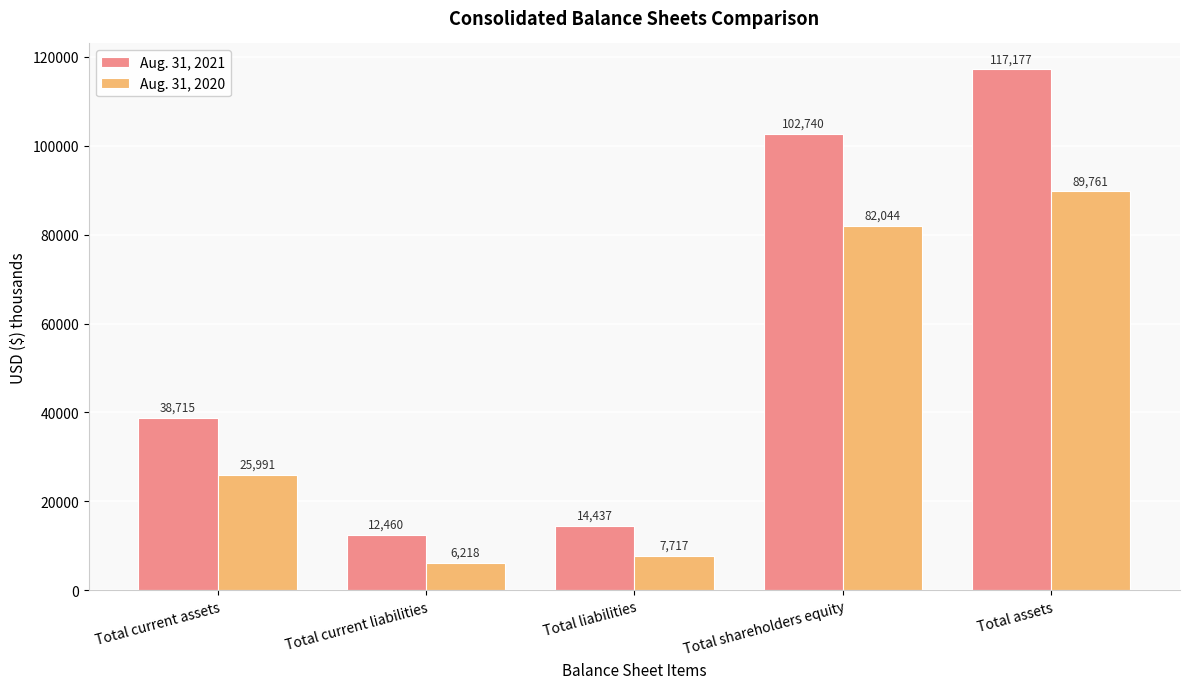

Reading right to left, extract all data points from this chart.

Aug. 31, 2021: Total assets=117177	Total shareholders equity=102740	Total liabilities=14437	Total current liabilities=12460	Total current assets=38715
Aug. 31, 2020: Total assets=89761	Total shareholders equity=82044	Total liabilities=7717	Total current liabilities=6218	Total current assets=25991